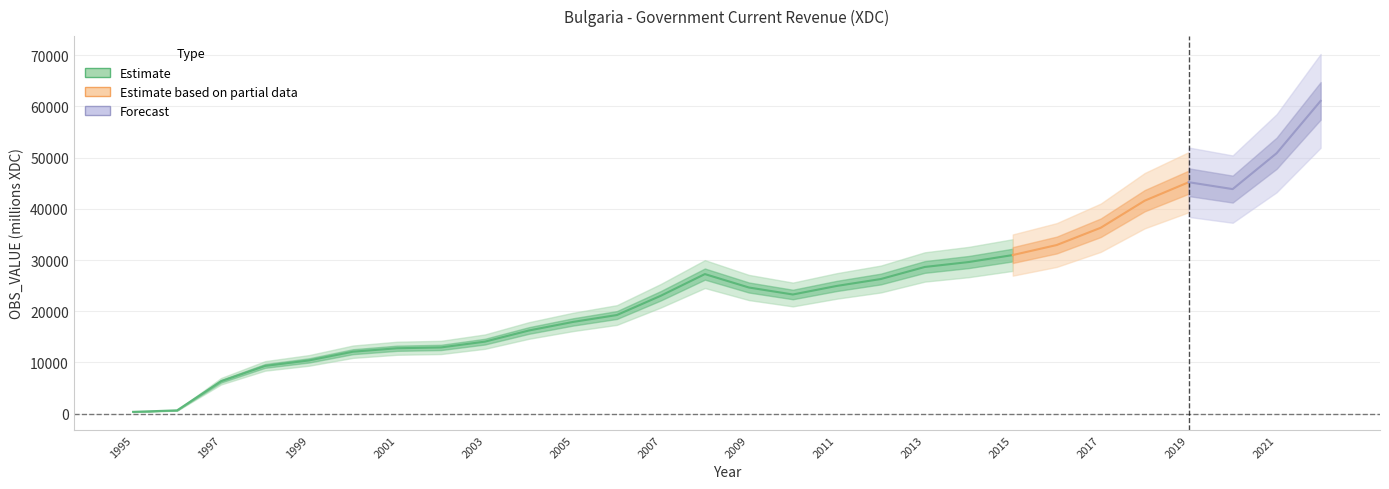

What is the difference between the maximum and second lowest values?

60468.9